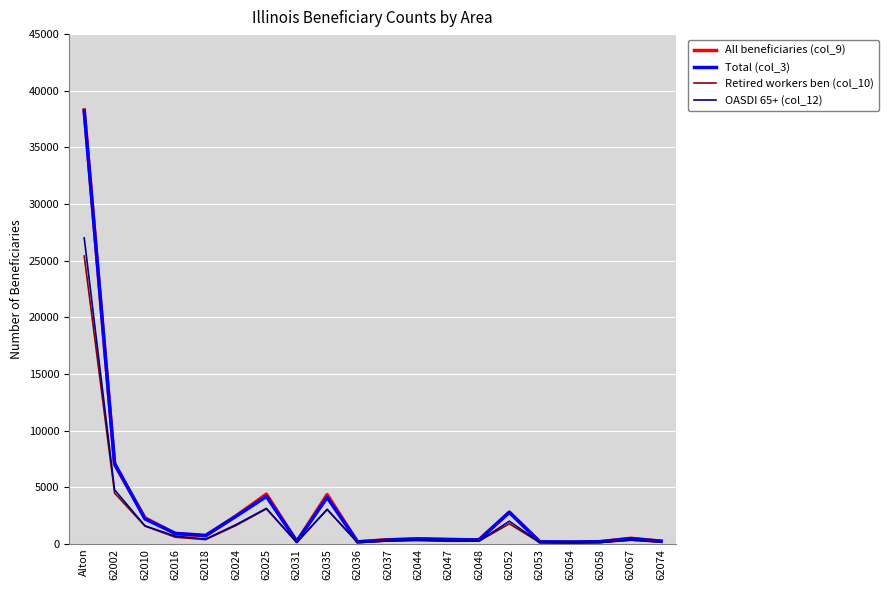

At which label does Retired workers ben (col_10) reach its peak?

Alton